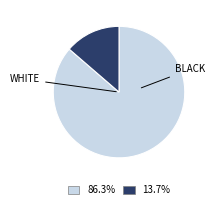

Is there a majority slice in this chart?

Yes